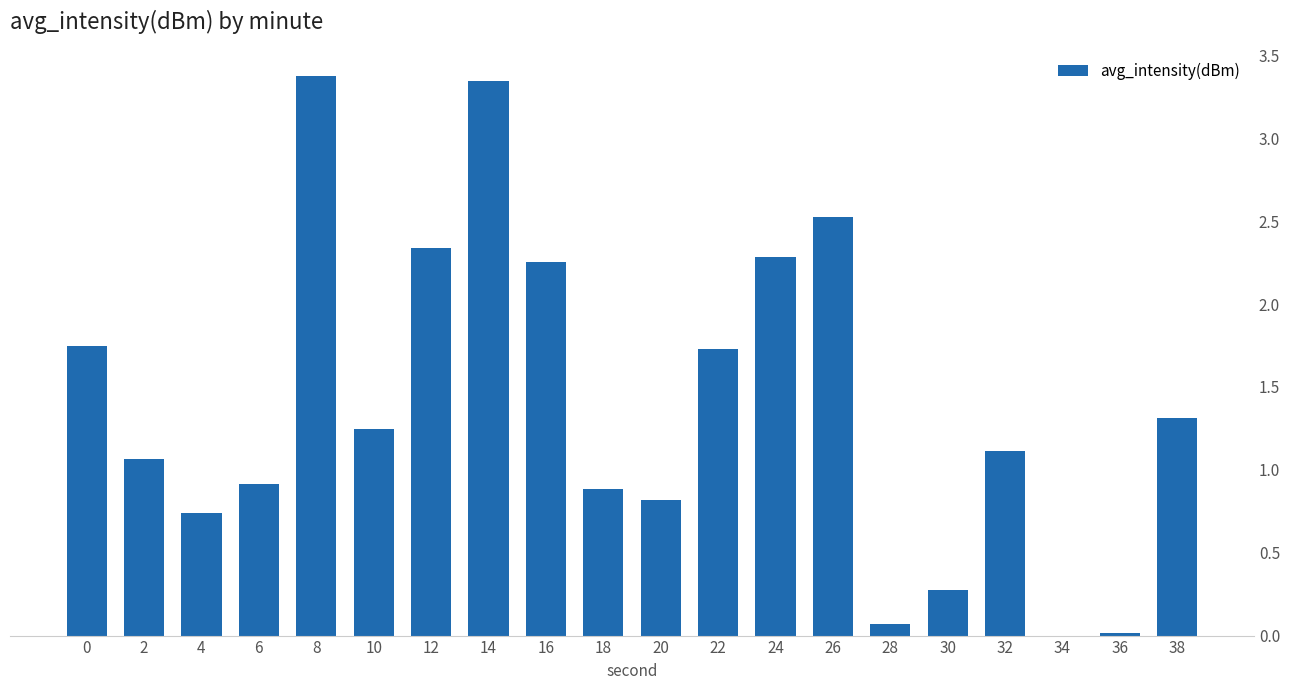

Rank the categories by value from lowest to highest.

34, 36, 28, 30, 4, 20, 18, 6, 2, 32, 10, 38, 22, 0, 16, 24, 12, 26, 14, 8